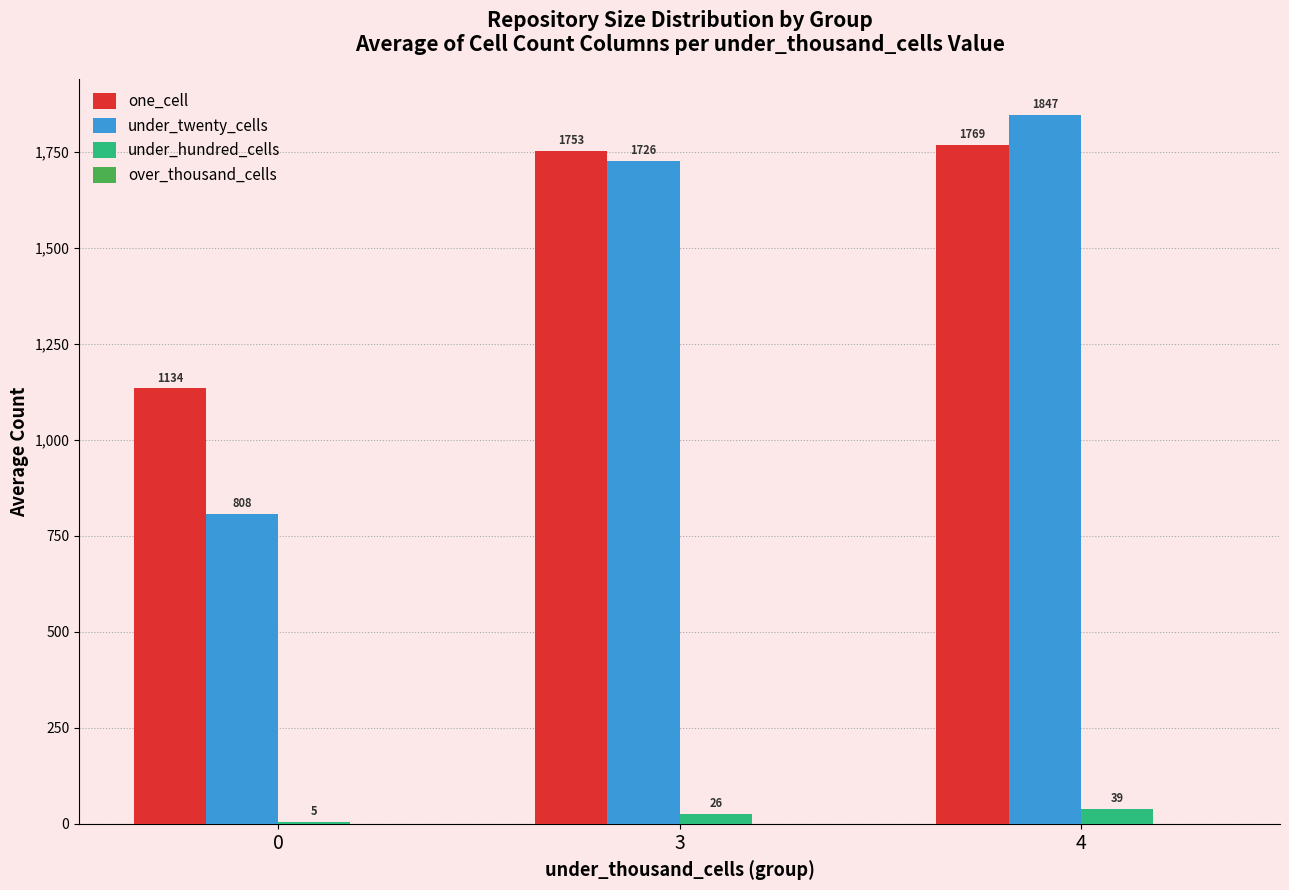

Count the under_hundred_cells values in the range 5 to 39.

3